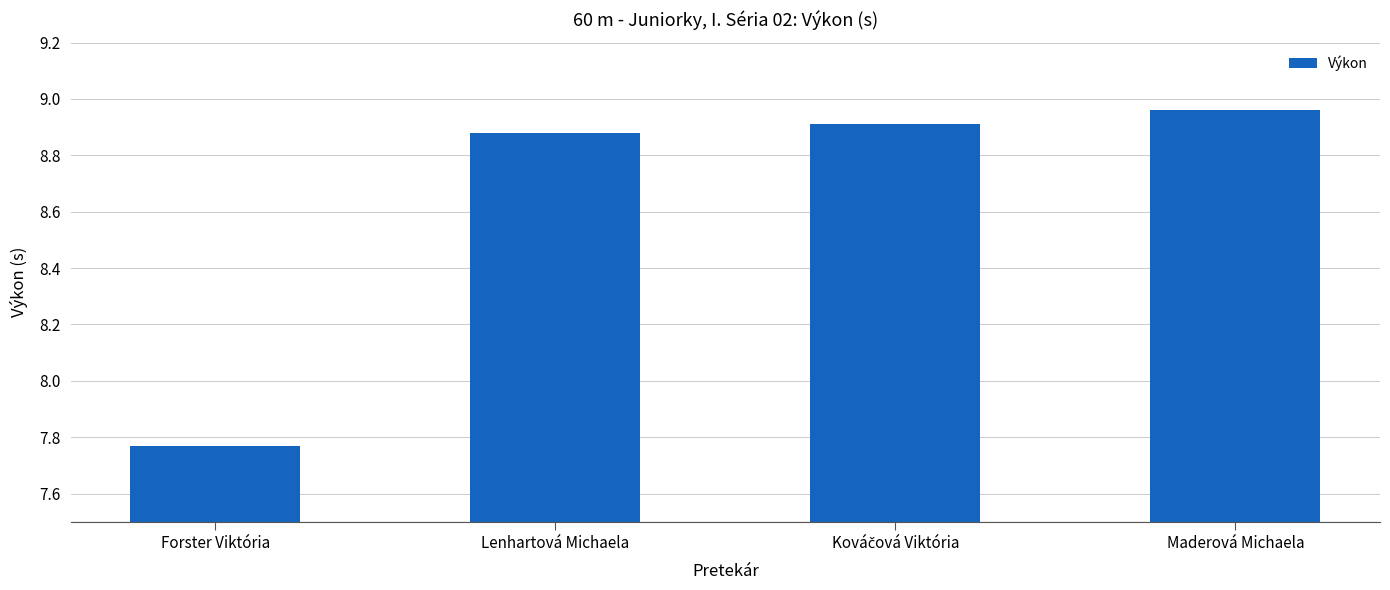

How many data points are less than 8?

1